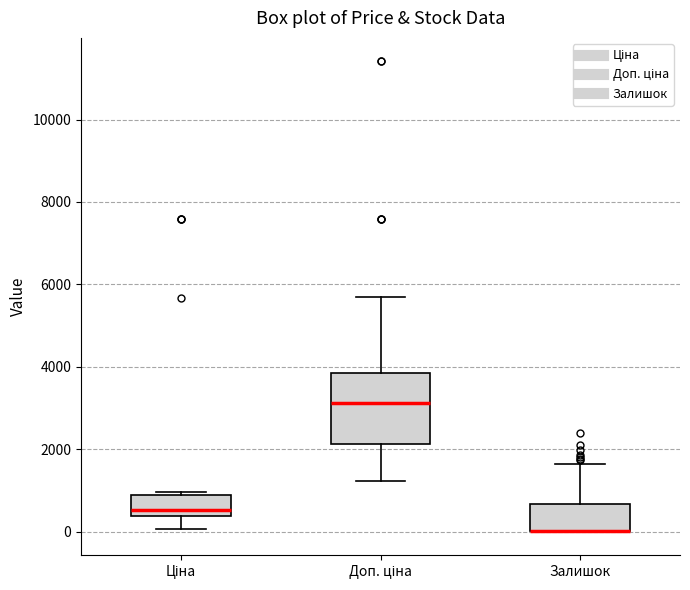

Reading left to right, transcribe this box plot: for each box, give where its median line is, the range the box spans, and where its two whiskers end, as read against the y-axis. The values are not printed on the chart, so give them approximately, as read against the axis.

Ціна: median 600, box 400 to 800, whiskers 0 to 1000
Доп. ціна: median 3200, box 2200 to 3800, whiskers 1200 to 5800
Залишок: median 0 (drawn on the box's lower edge), box 0 to 600, whiskers 0 to 1600